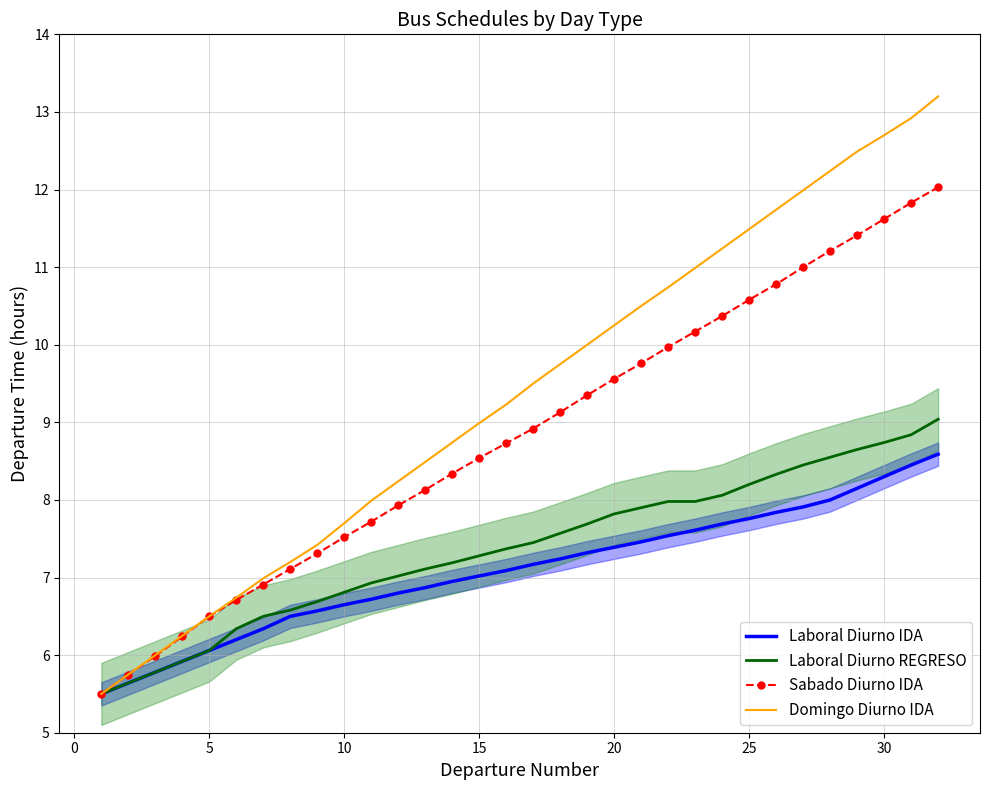

The Sabado Diurno IDA series shows 8.8 at 5. True or false?

False